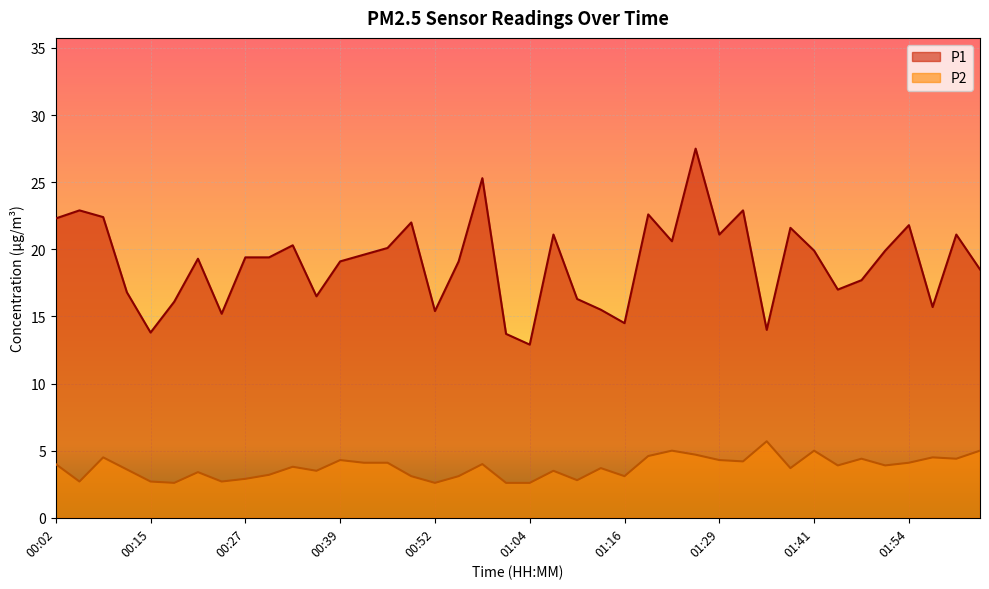

Read the P2 value at 01:54.

4.1